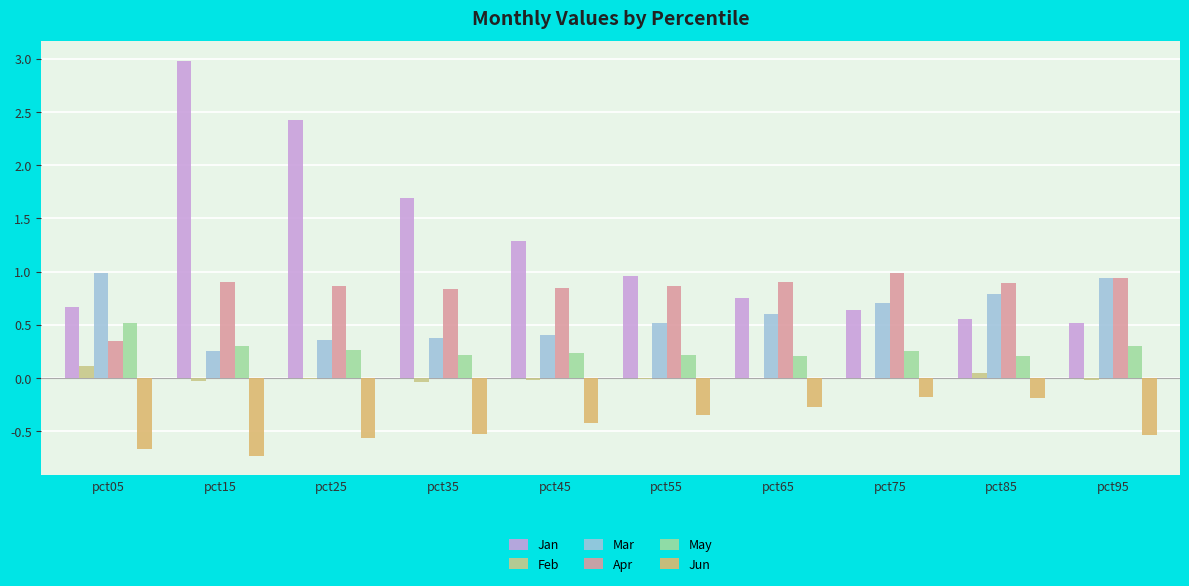

Is it true that Apr equals 1.3 at pct65?

False